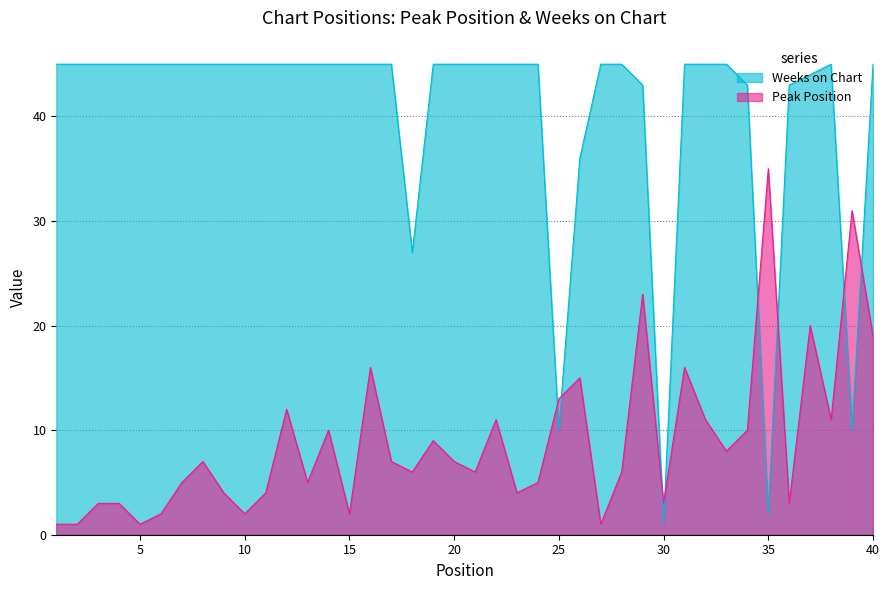

What is the difference between the highest and lowest values at 26?

21